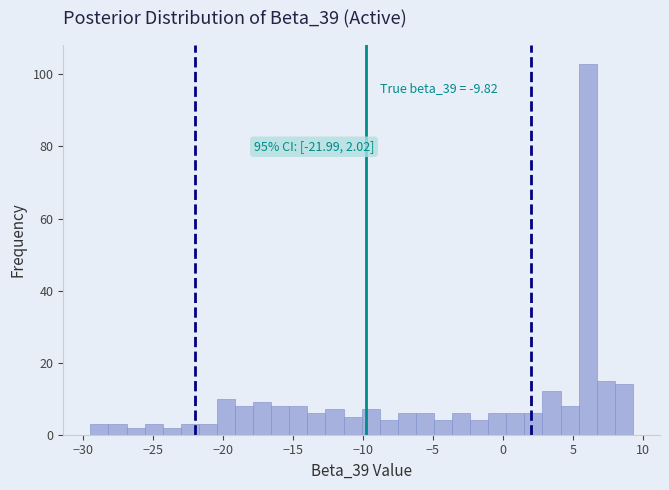

Read against the x-axis, roughly where is the centre of the tallest bar?

6.0